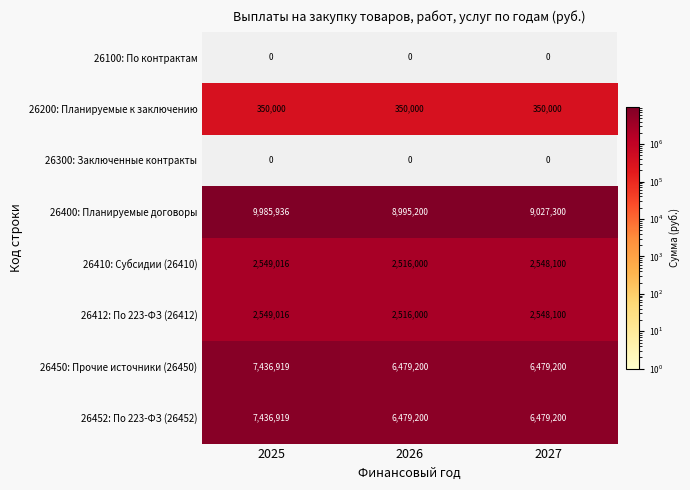

What is the greatest value displayed?

9985936